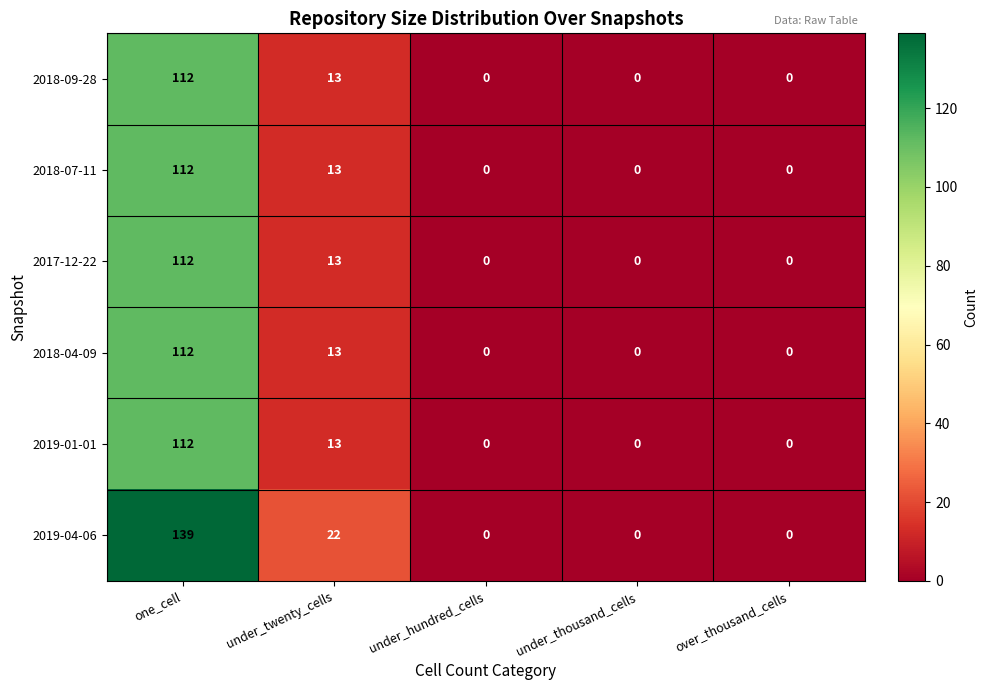

The value of 2019-04-06 at under_twenty_cells is 30. True or false?

False